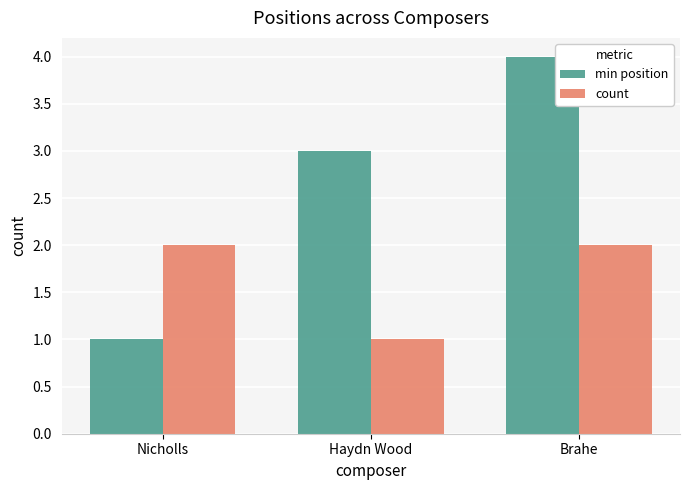

How many data points does each series have?

3